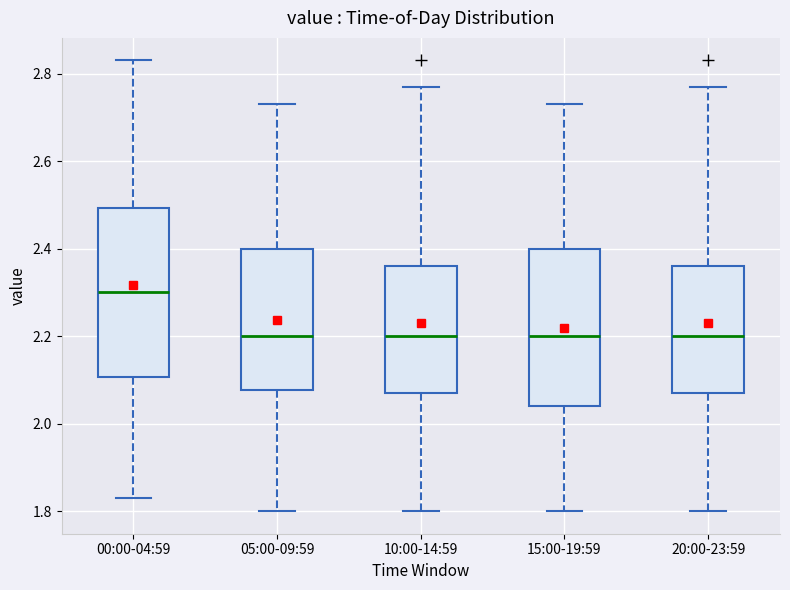

Comparing the boxes themselves (not the whiskers), which one is the tallest?

00:00-04:59